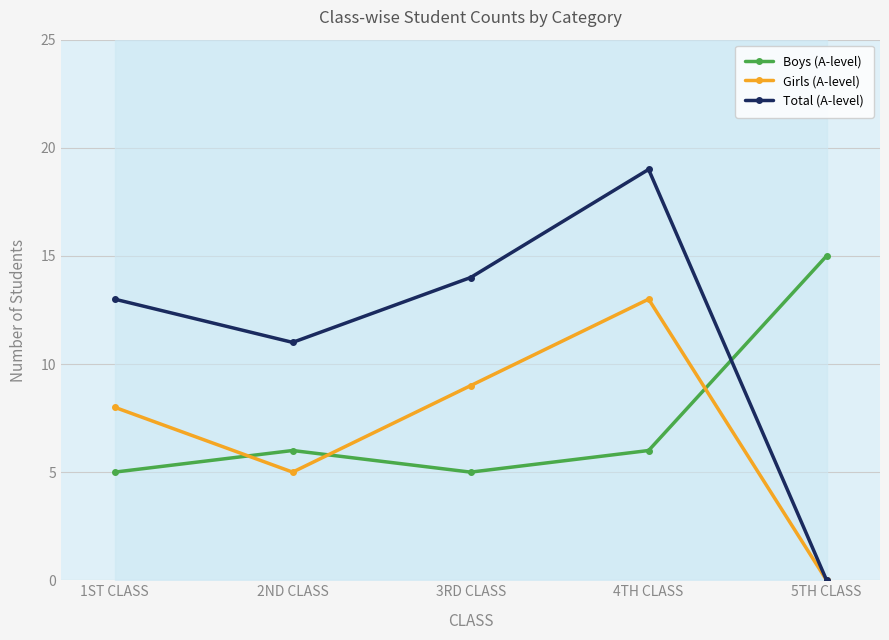

How many intersections are there between Boys (A-level) and Girls (A-level)?

3